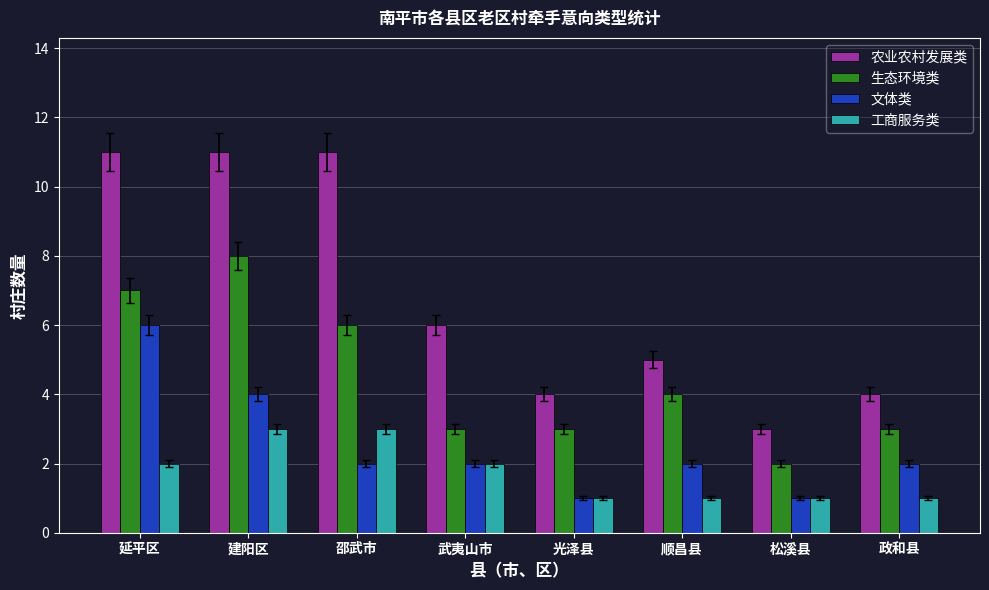

List the series in order of their peak value, highest first.

农业农村发展类, 生态环境类, 文体类, 工商服务类